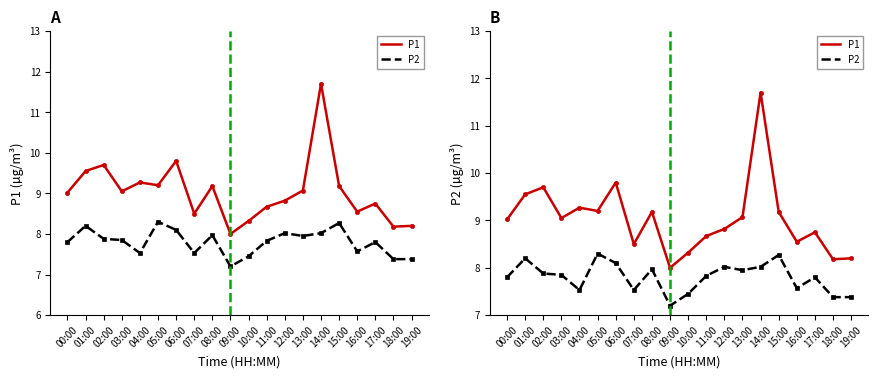

What is the average value of the P2 series?

7.8